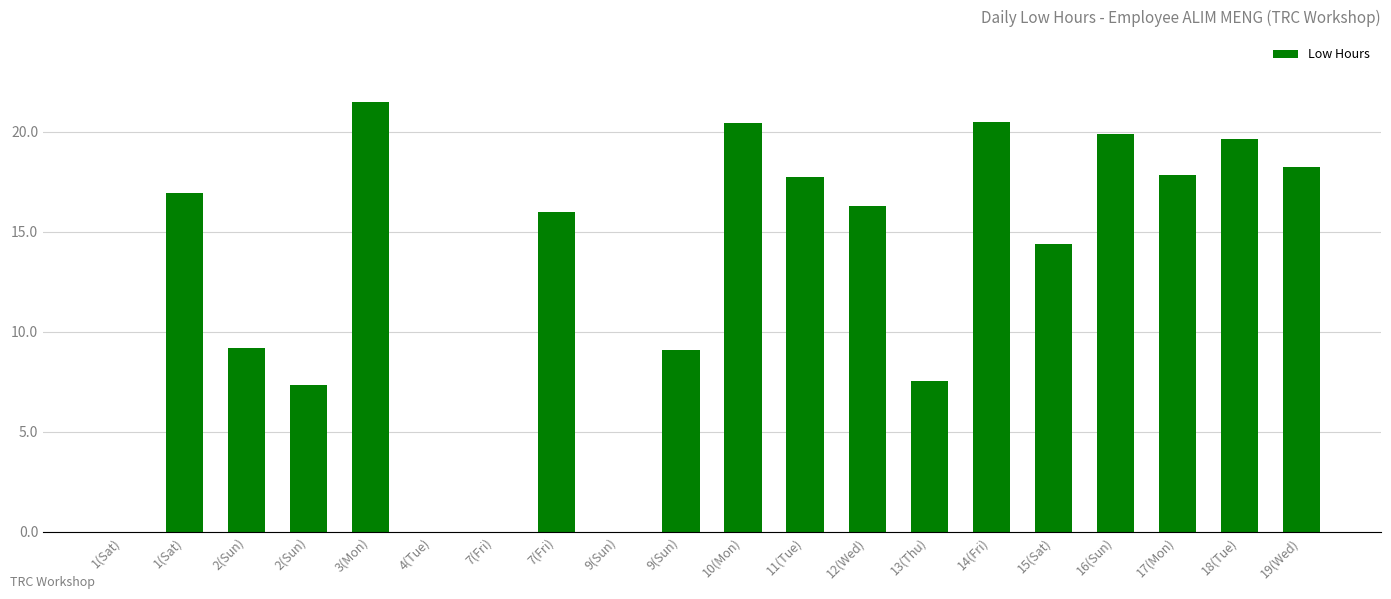

The value at 2(Sun) is 12.7. True or false?

False